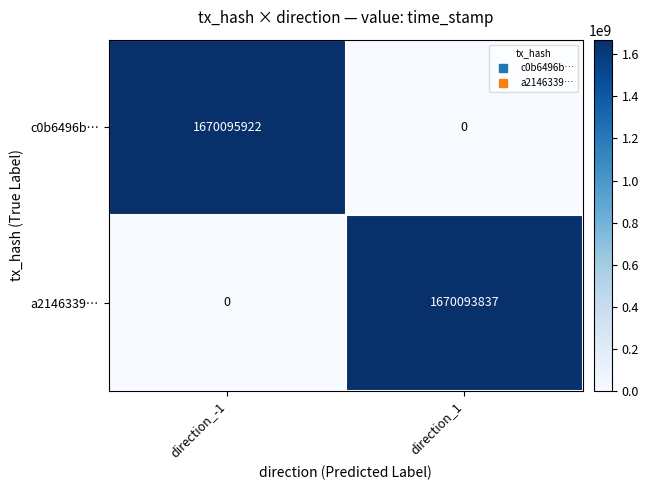

What is the spread (max minus min) of values at direction_1?

1670093837